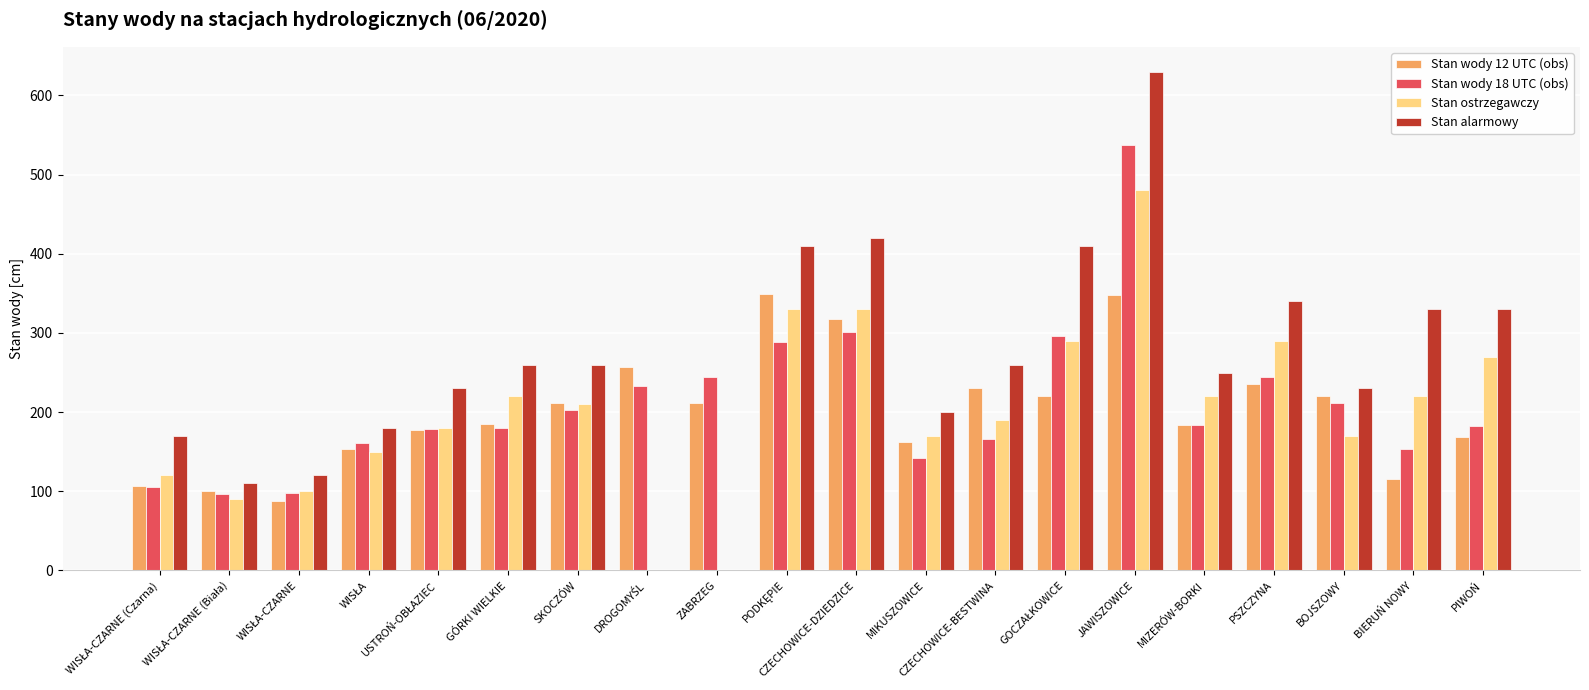

How many series are shown in this chart?

4